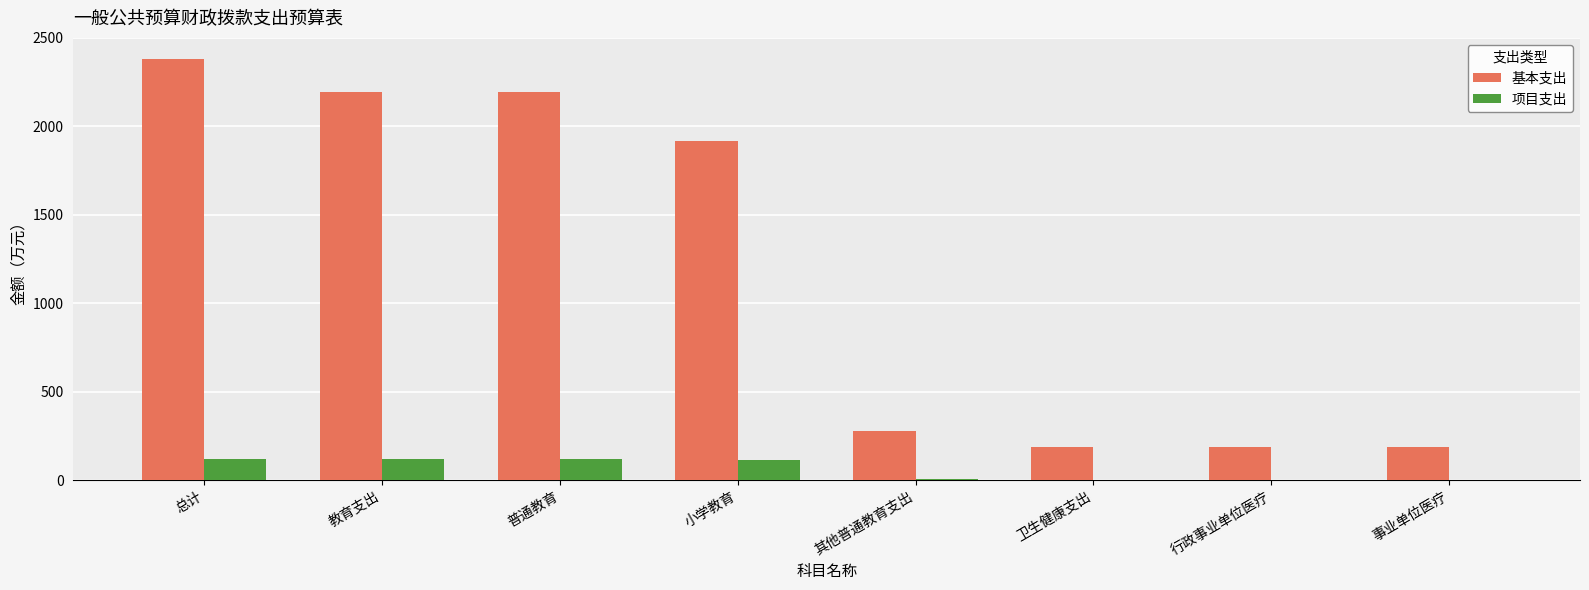

Which category has the highest value across all series?

总计